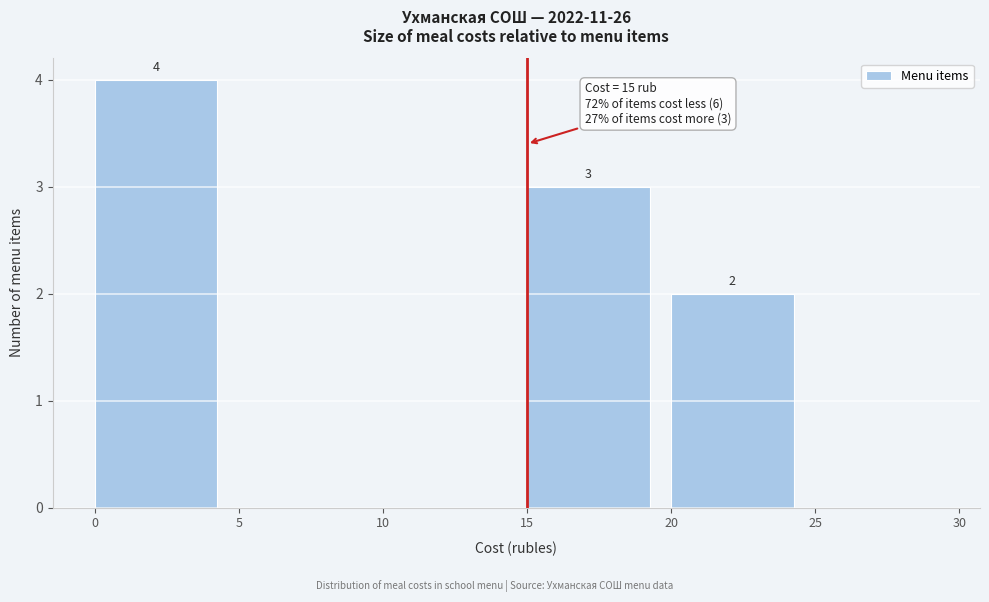

Which range on the x-axis has the tallest bar?

0 to 5